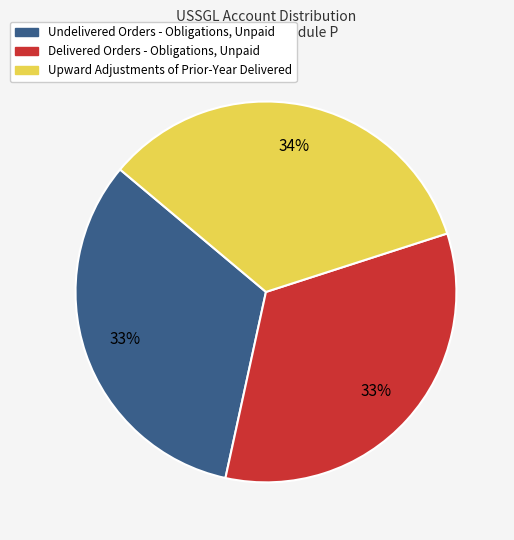

Which category has the biggest portion of the pie?

Upward Adjustments of Prior-Year Delivered